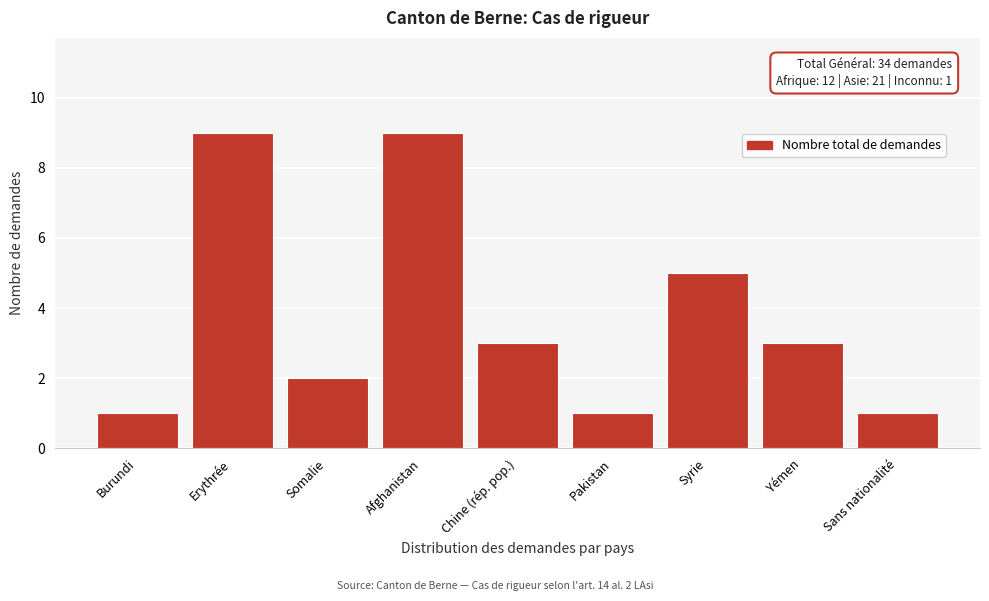

Reading right to left, transcribe all the data shown in this chart.

1	3	5	1	3	9	2	9	1